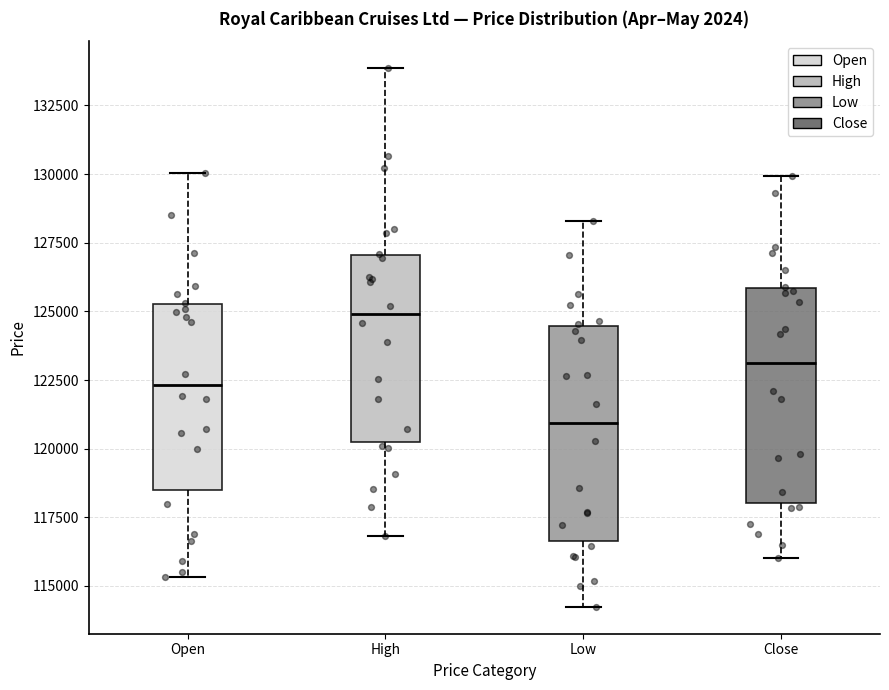

Reading left to right, transcribe this box plot: for each box, give where its median line is, the range the box spans, and where its two whiskers end, as read against the y-axis. The values are not printed on the chart, so give them approximately, as read against the axis.

Open: median 122500, box 118500 to 125500, whiskers 115500 to 130000
High: median 125000, box 120000 to 127000, whiskers 117000 to 134000
Low: median 121000, box 116500 to 124500, whiskers 114000 to 128500
Close: median 123000, box 118000 to 126000, whiskers 116000 to 130000